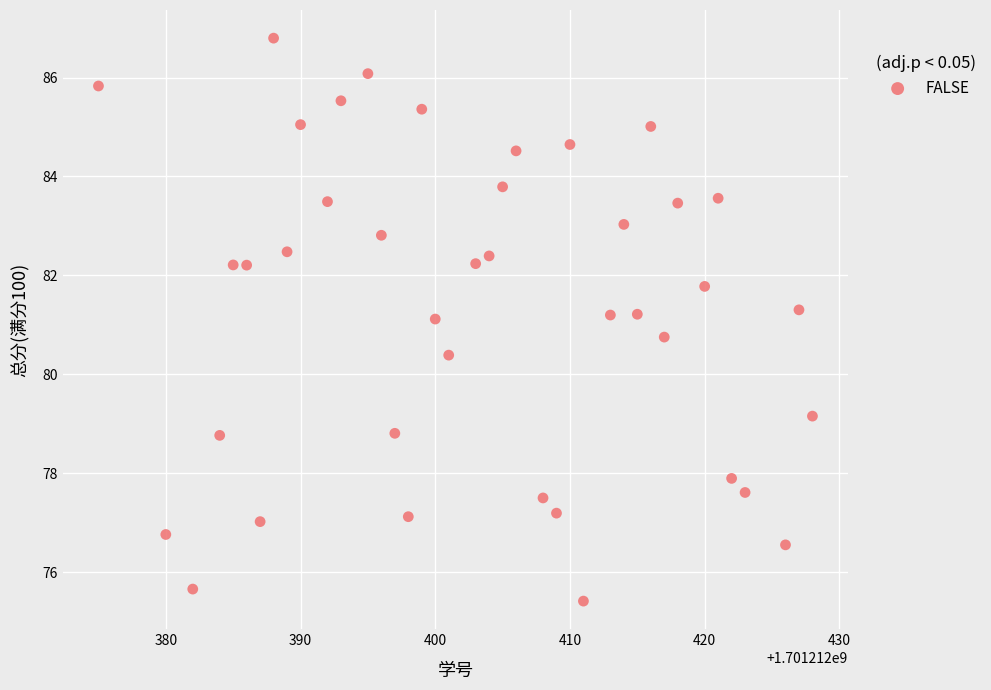

What is the range of X values (max minus min)?

53.0